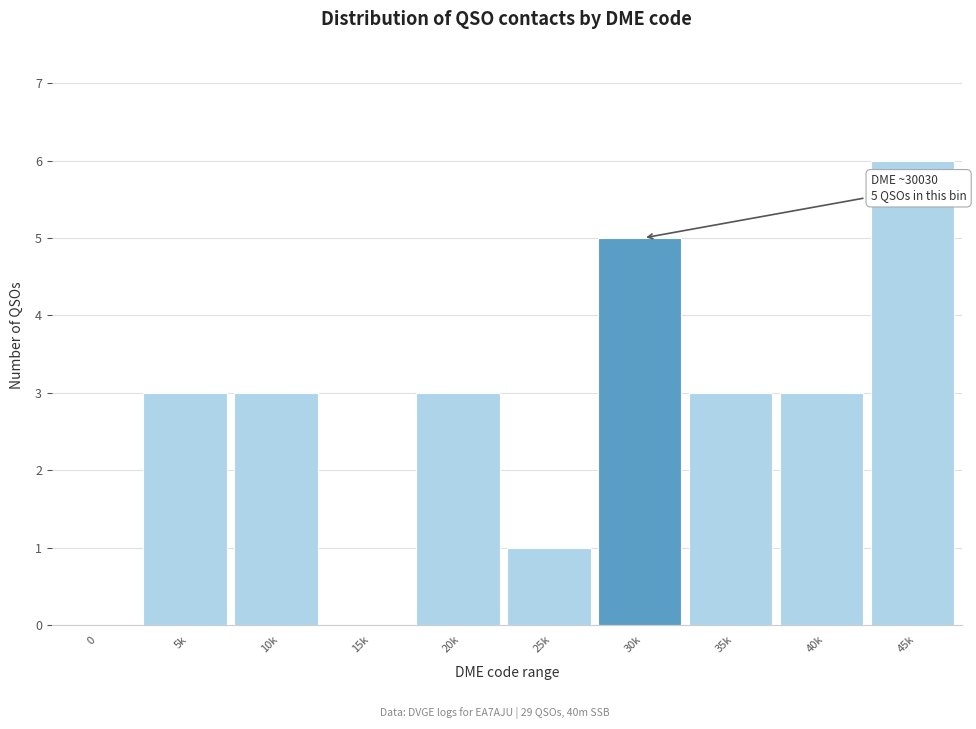

Reading right to left, extract all data points from this chart.

45k=6	40k=3	35k=3	30k=5	25k=1	20k=3	15k=0	10k=3	5k=3	0=0